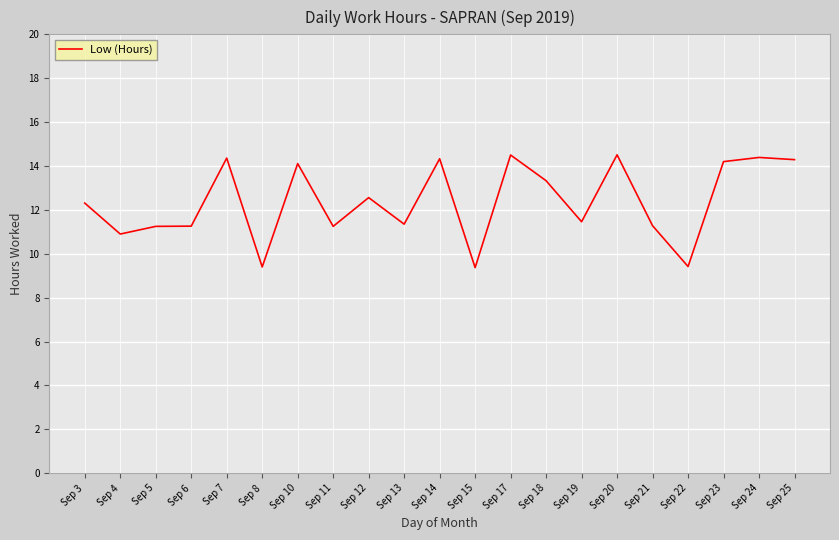

What is the greatest value displayed?

14.5